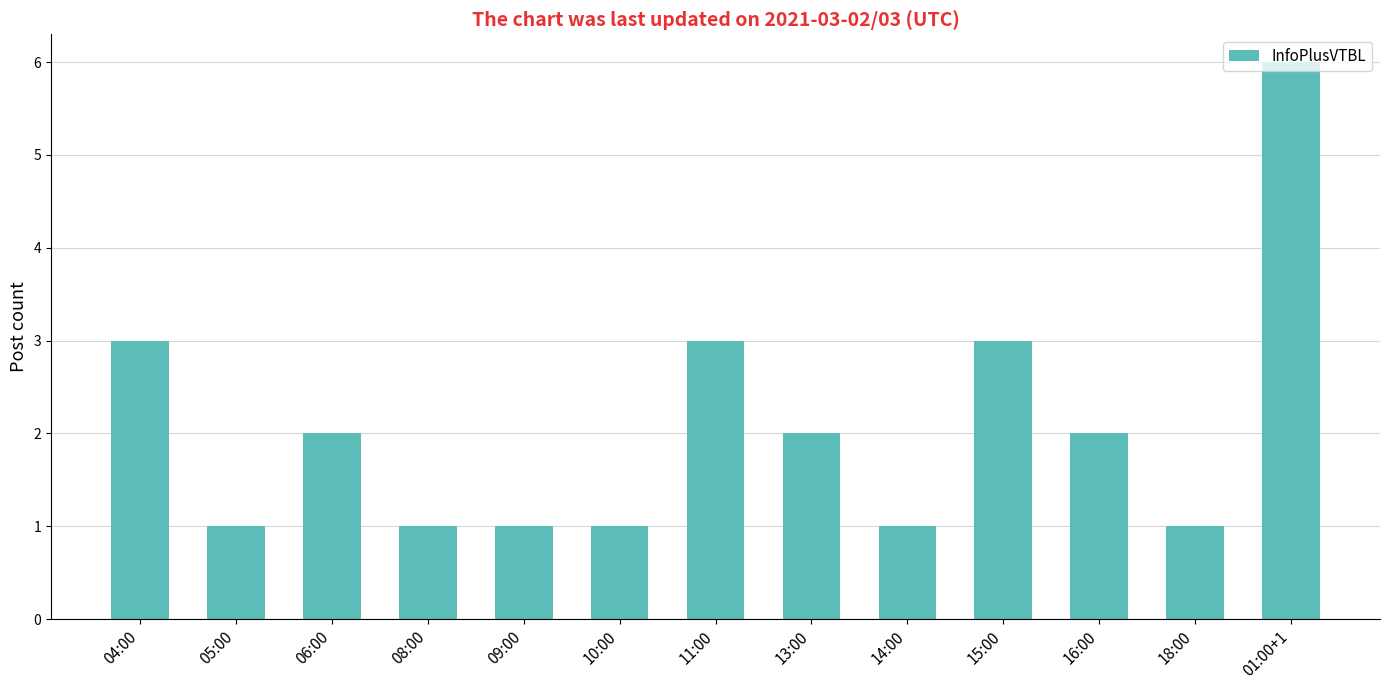

How many values are between 1 and 3?

12